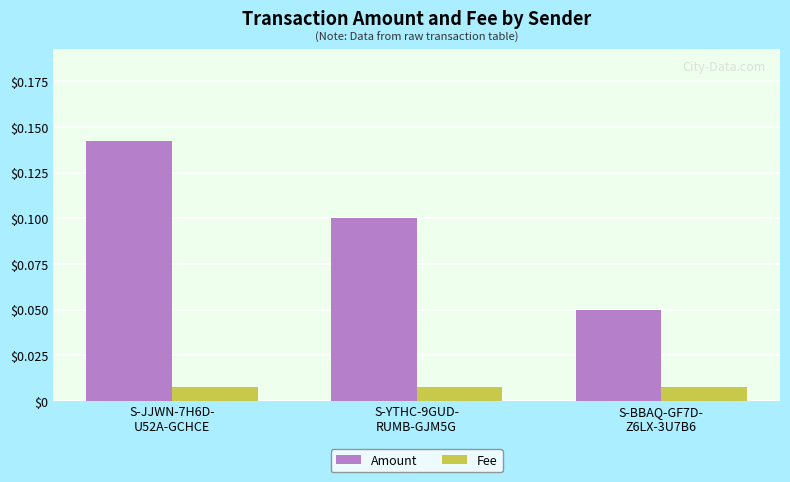

Does the chart contain any negative values?

No